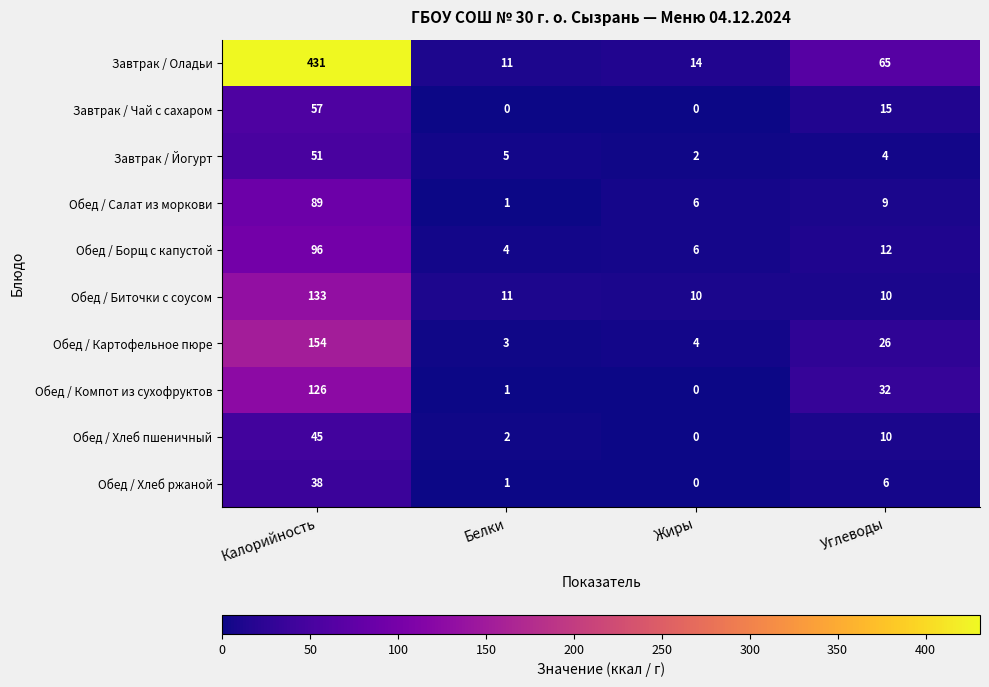

At which label does Обед / Биточки с соусом first exceed 11?

Калорийность